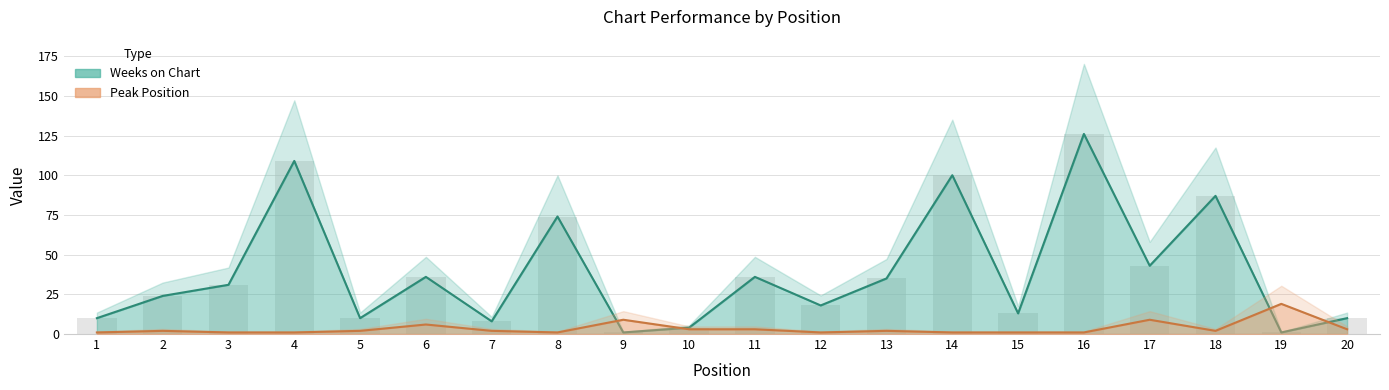

What is the minimum value shown in the chart?

1